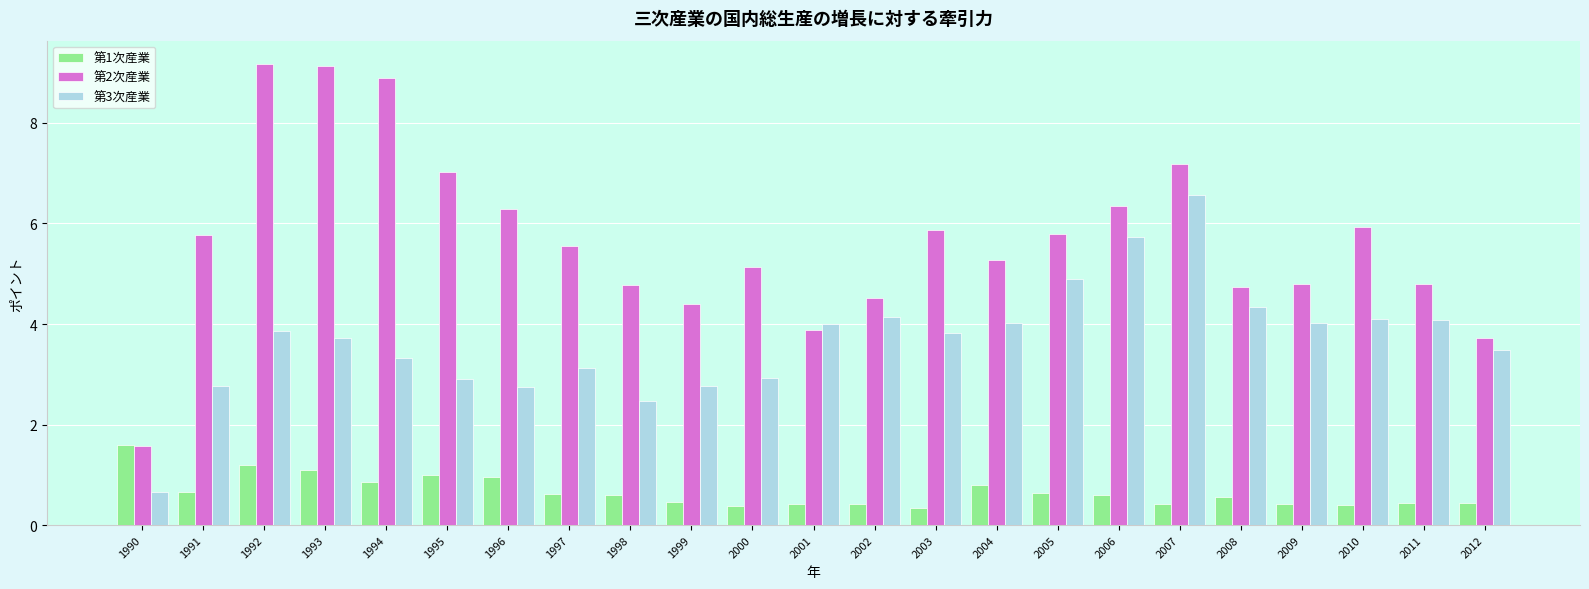

Are the bars grouped side by side (vs. stacked)?

Yes